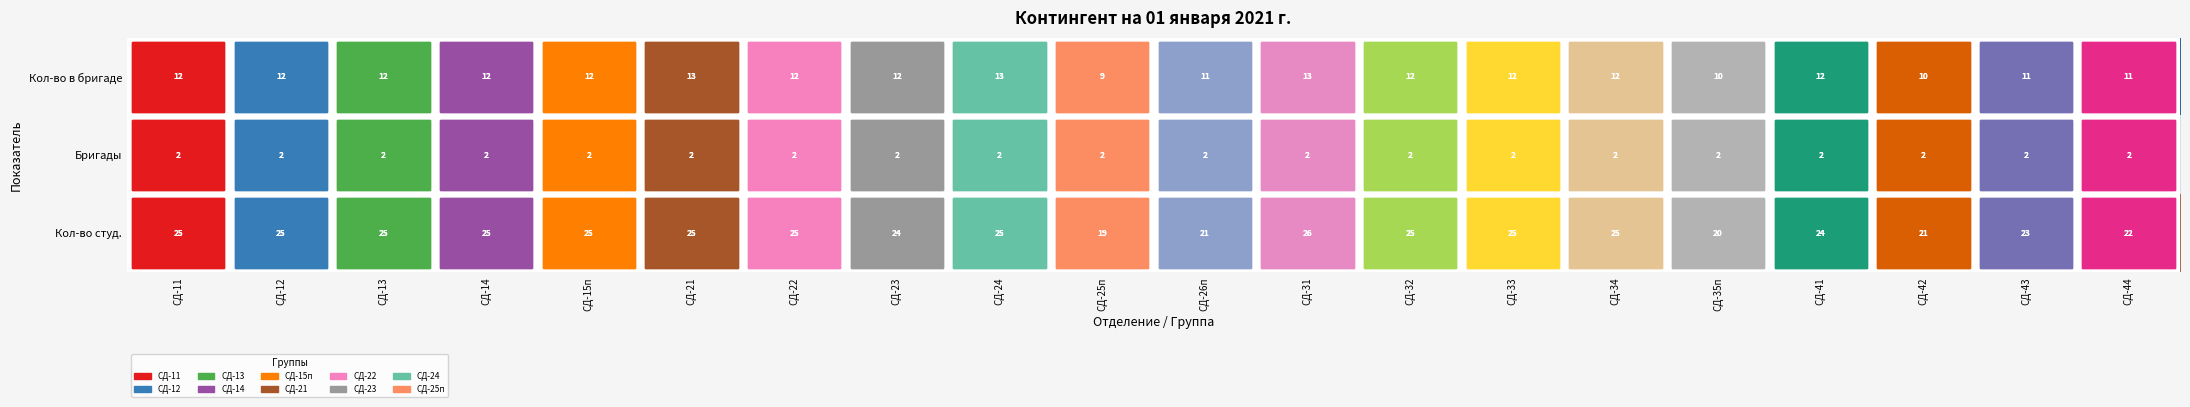

At which category does the chart reach its peak across all series?

СД-31